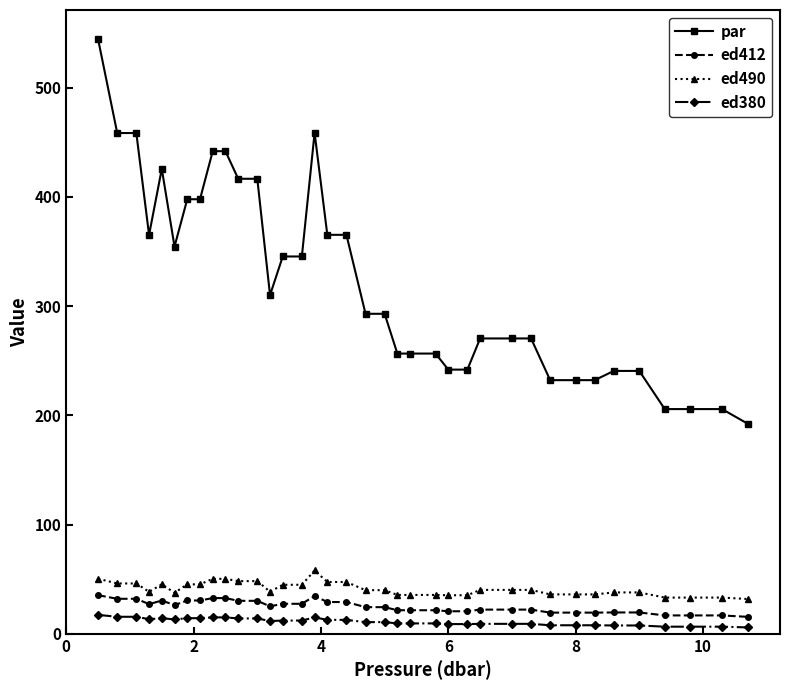

What is the difference between the second highest and second lowest values in the ed380 series?

9.1